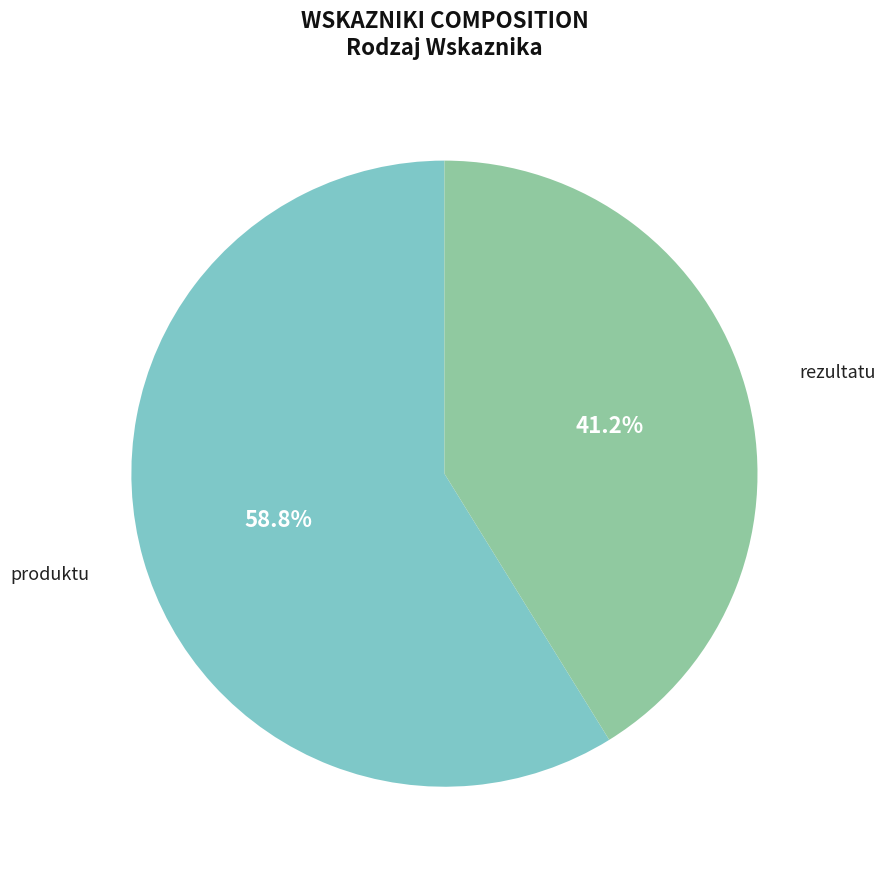

Between produktu and rezultatu, which is larger?

produktu